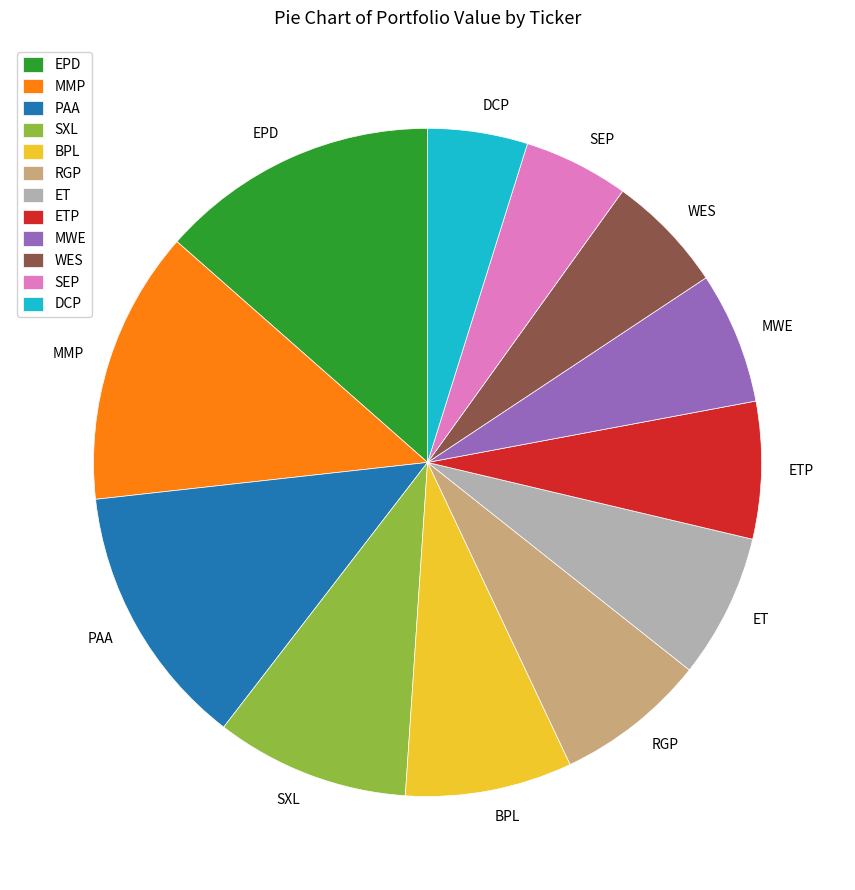

Approximately how many times larger is the value at SEP compared to RGP?

0.7